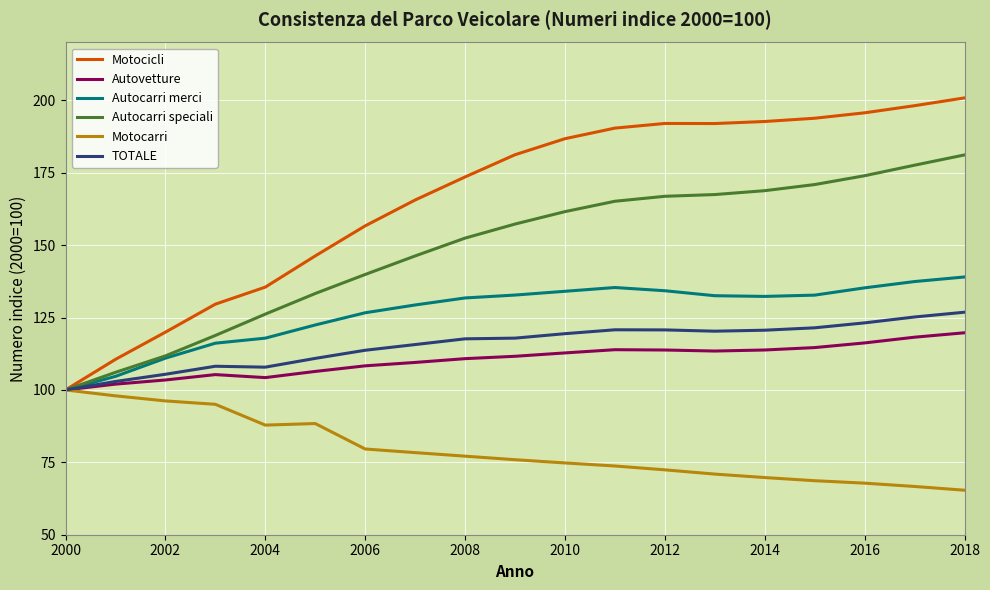

What is the average value of the TOTALE series?

115.7